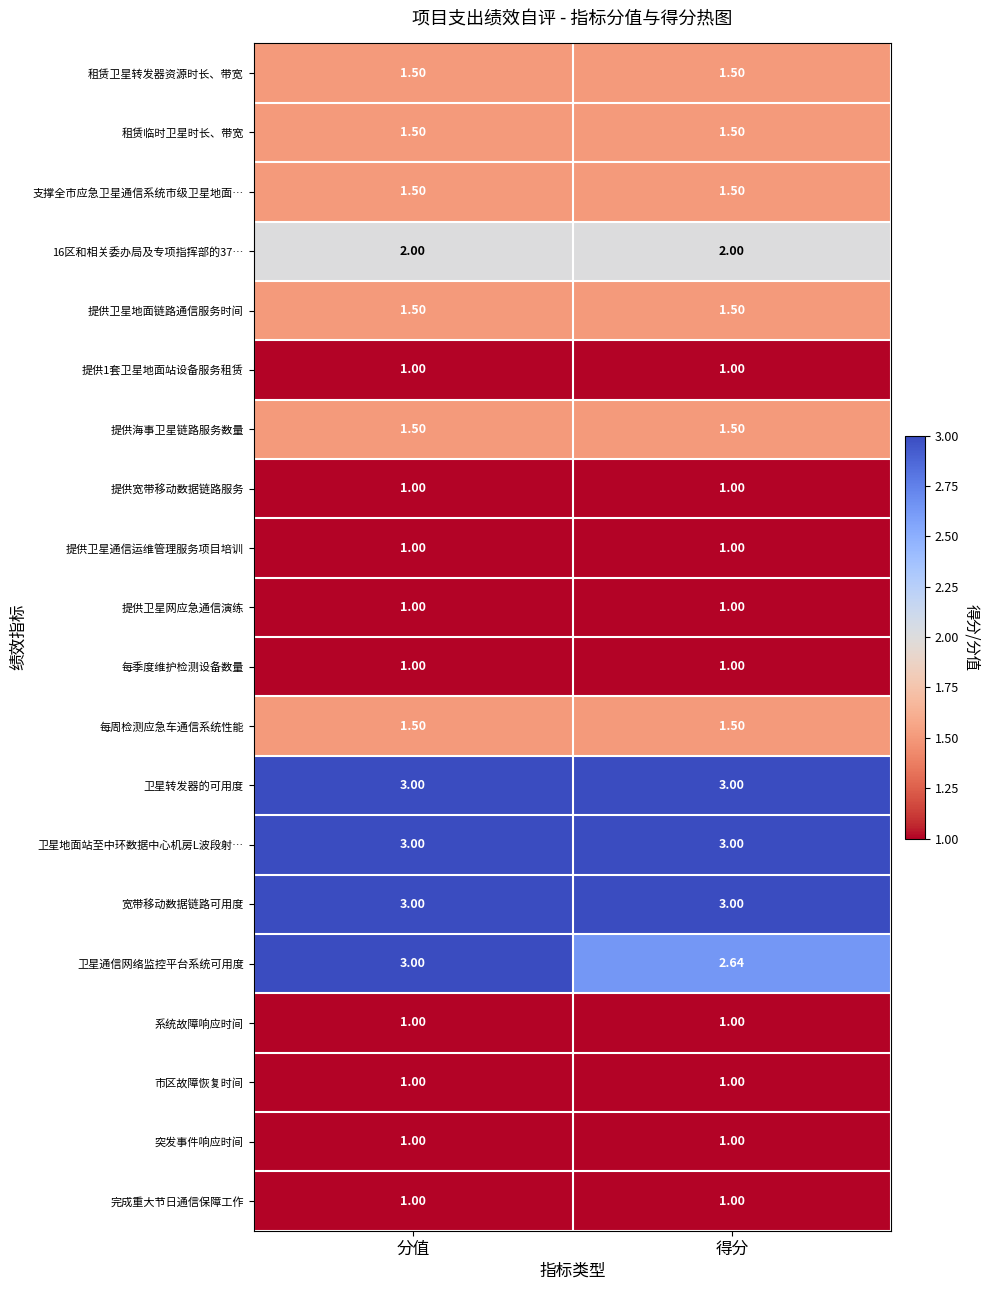

Is the value of 16区和相关委办局及专项指挥部的37… at 分值 greater than the value of 租赁卫星转发器资源时长、带宽 at 得分?

Yes